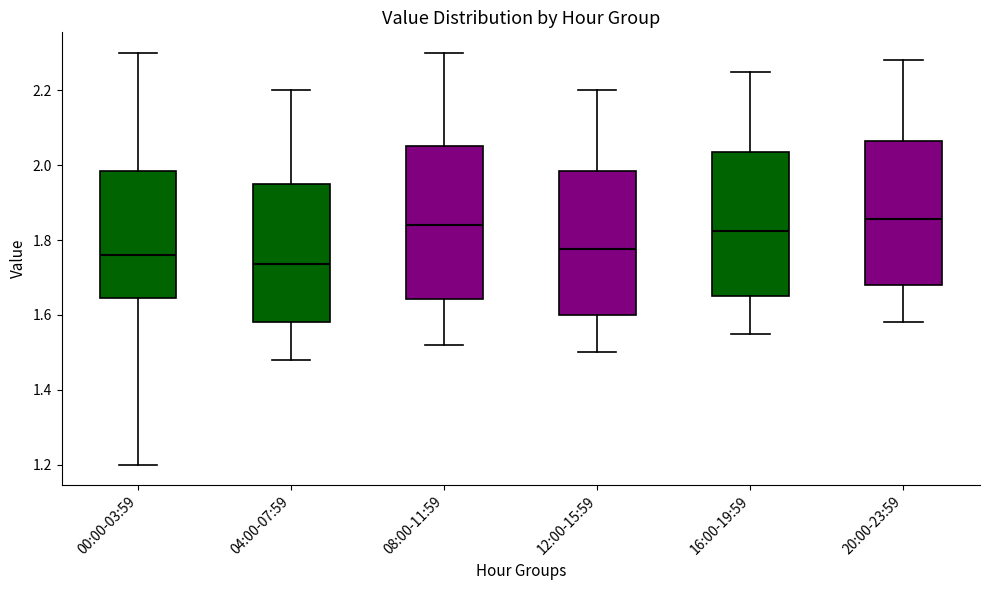

Reading left to right, transcribe this box plot: for each box, give where its median line is, the range the box spans, and where its two whiskers end, as read against the y-axis. The values are not printed on the chart, so give them approximately, as read against the axis.

00:00-03:59: median 1.76, box 1.64 to 1.98, whiskers 1.20 to 2.30
04:00-07:59: median 1.74, box 1.58 to 1.96, whiskers 1.48 to 2.20
08:00-11:59: median 1.84, box 1.64 to 2.06, whiskers 1.52 to 2.30
12:00-15:59: median 1.78, box 1.60 to 1.98, whiskers 1.50 to 2.20
16:00-19:59: median 1.82, box 1.66 to 2.04, whiskers 1.56 to 2.26
20:00-23:59: median 1.86, box 1.68 to 2.06, whiskers 1.58 to 2.28